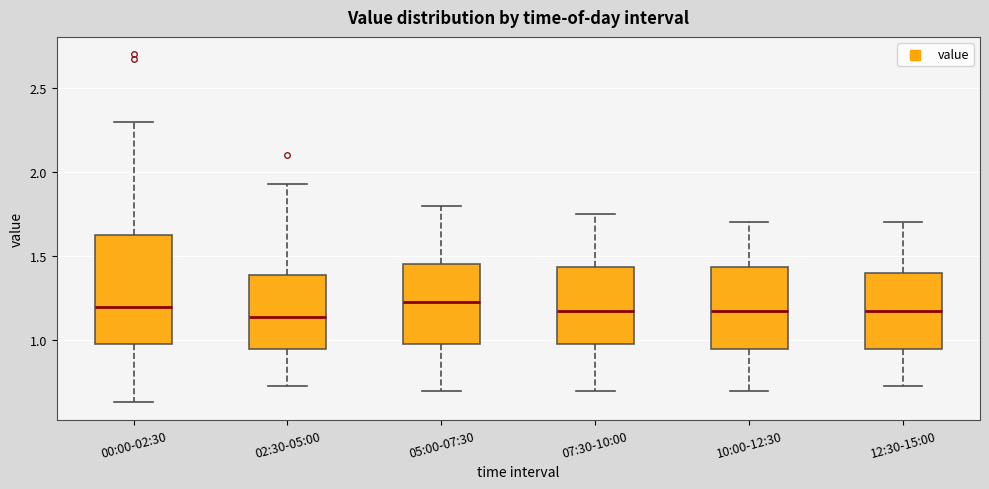

Which box is the tallest, from its lower edge to its upper edge?

00:00-02:30